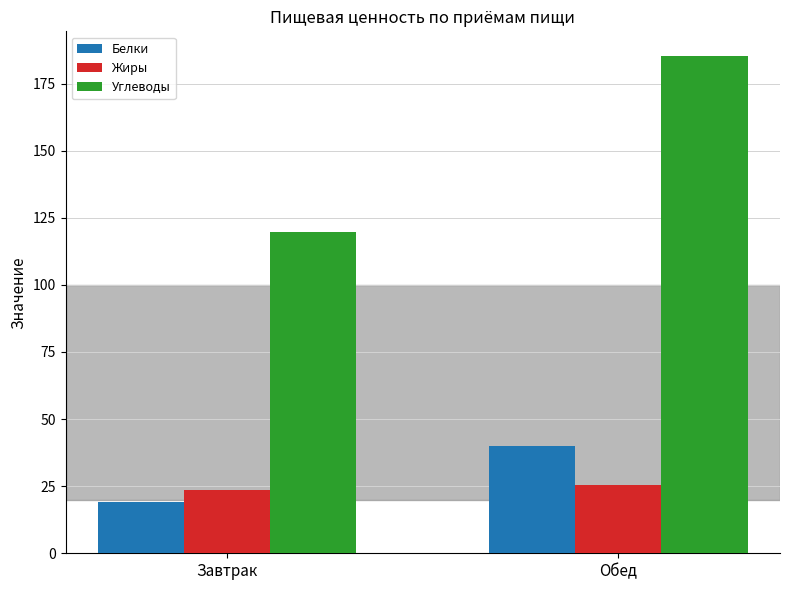

At which category is the sum across all series the highest?

Обед